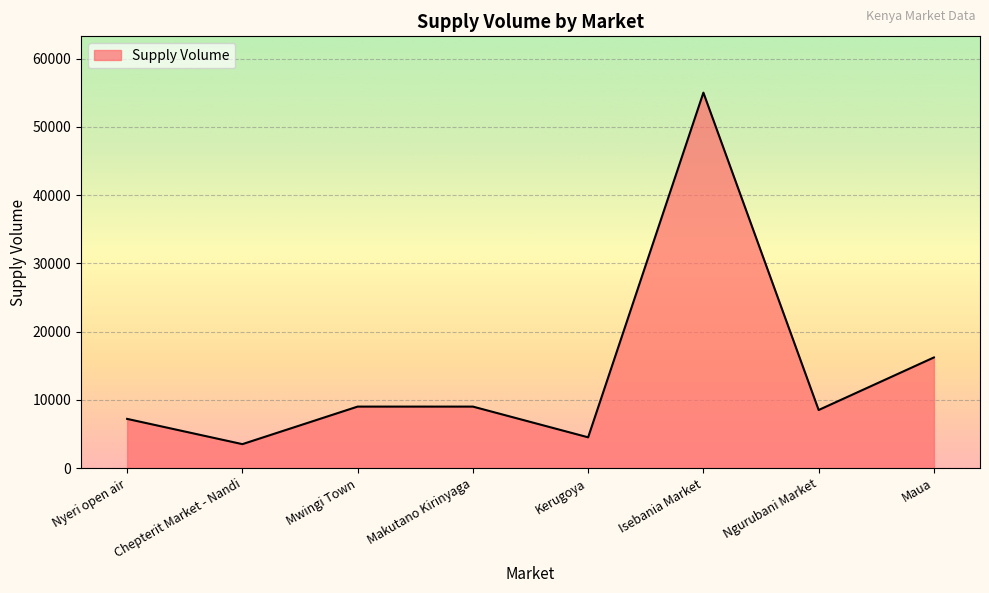

How many interior local valleys (lower than both neighbors) does the data have?

3